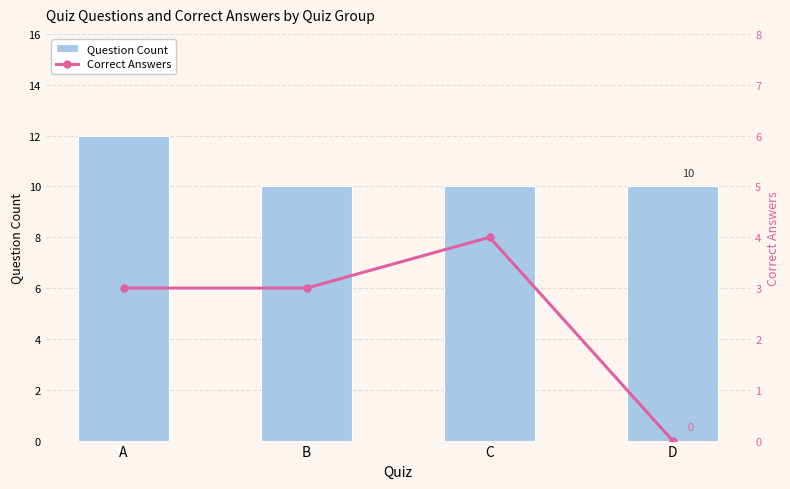

Which series has the largest total across all categories?

Question Count